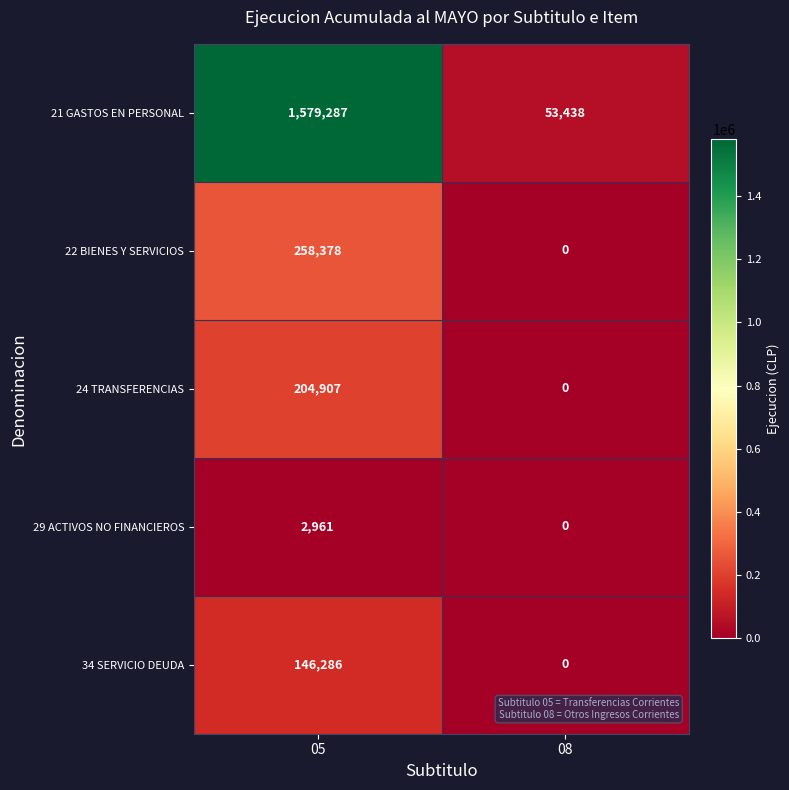

What is the total value across all series at 08?

53438